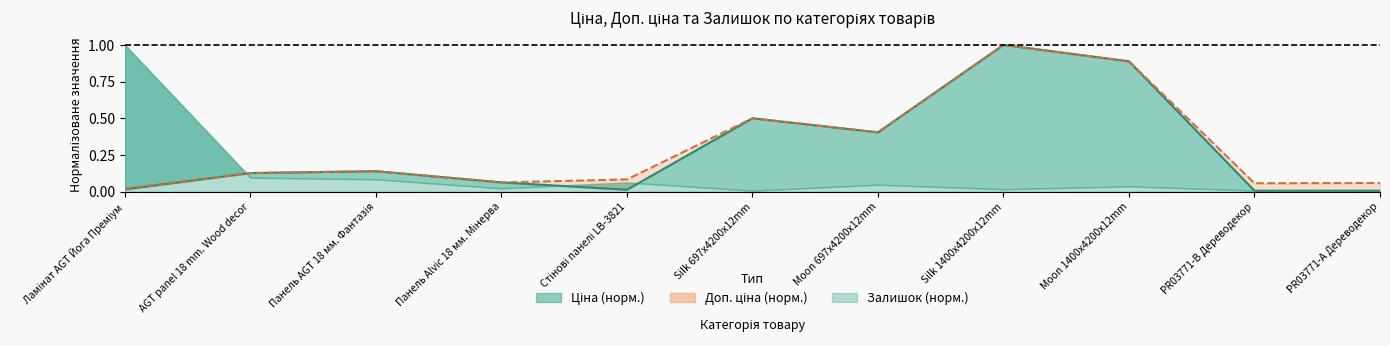

Is the value of Ціна at Silk 1400x4200x12mm greater than the value of Доп. ціна at Silk 697x4200x12mm?

Yes